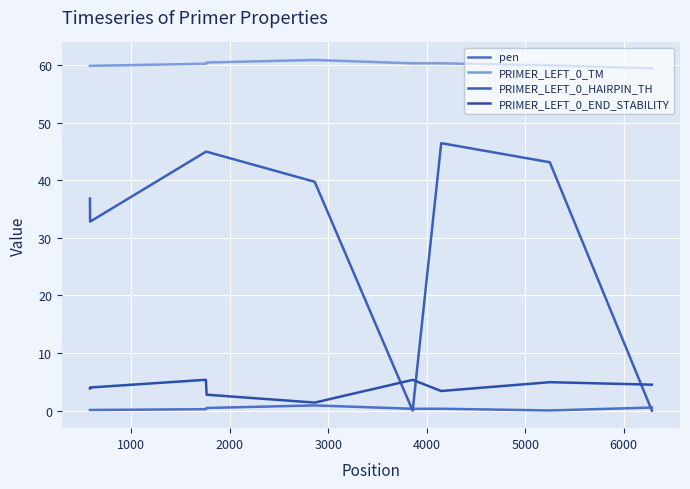

Is this an area chart (filled region under the line)?

No